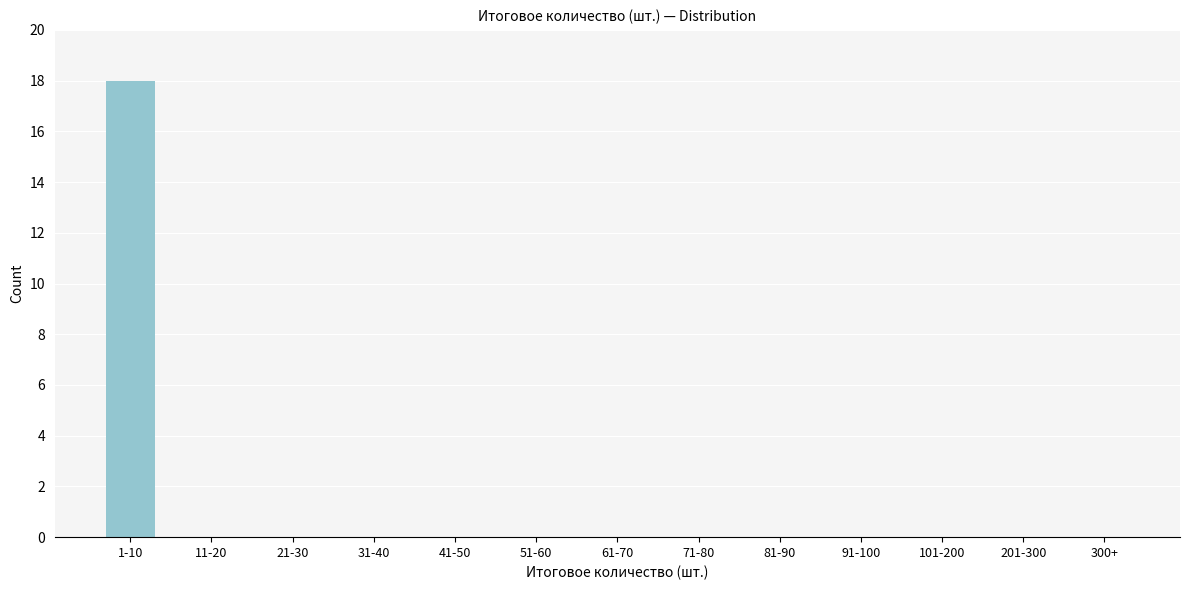

Reading right to left, list all the values displayed in this chart.

300+=0	201-300=0	101-200=0	91-100=0	81-90=0	71-80=0	61-70=0	51-60=0	41-50=0	31-40=0	21-30=0	11-20=0	1-10=18